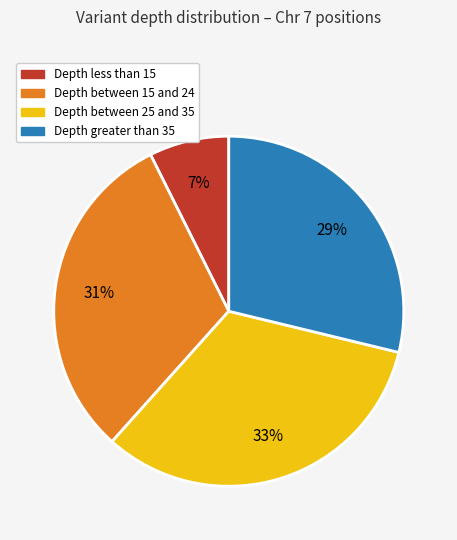

To the nearest percent, what is the average slice percentage?

25%